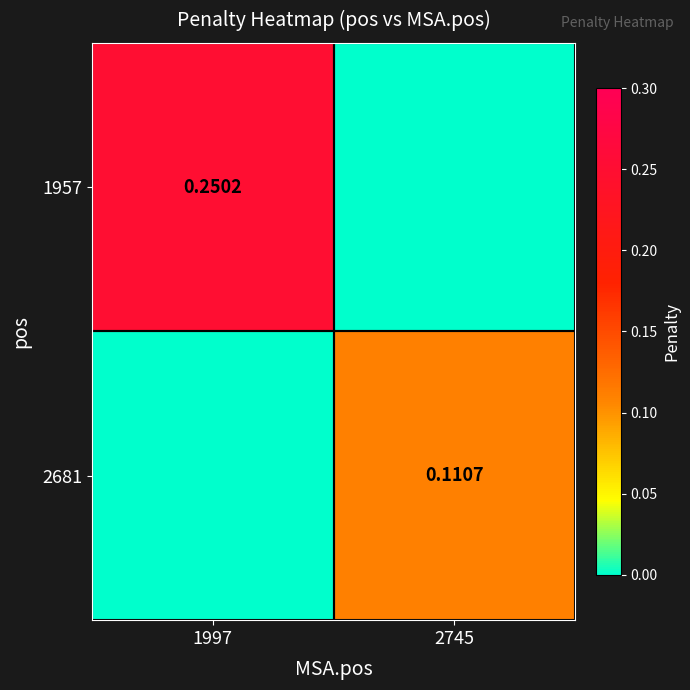

The 1957 series shows 0.0 at 2745. True or false?

True